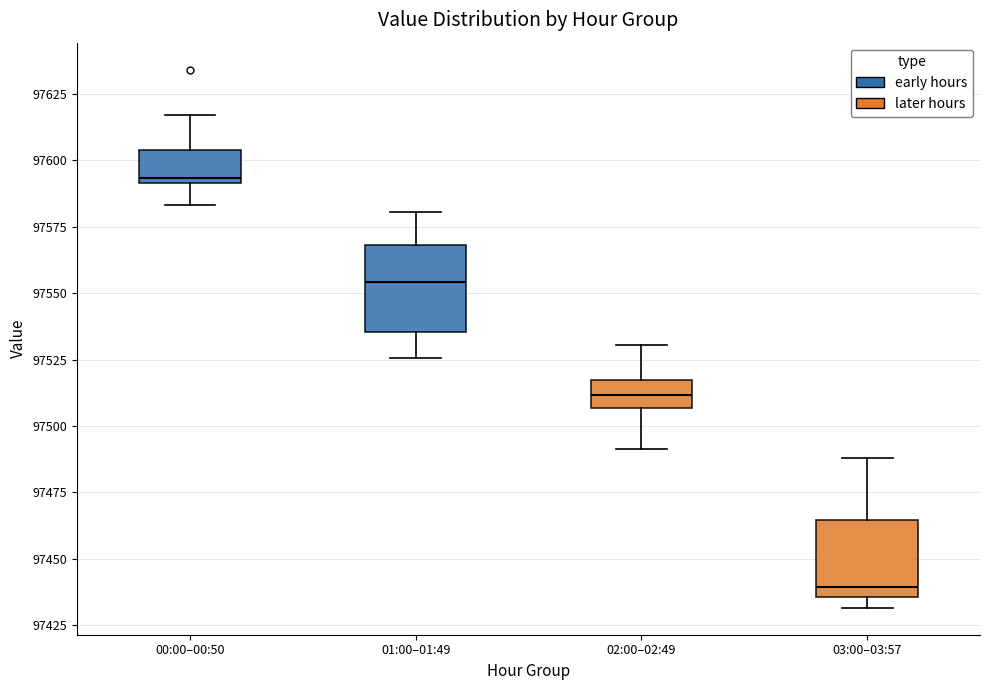

Where does the lower whisker of the box for 01:00–01:49 end on the y-axis? The values are not printed on the chart, so give them approximately, as read against the axis.

97525